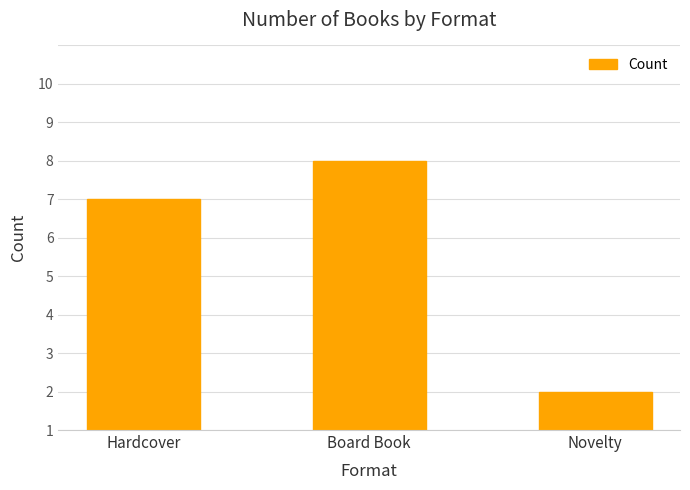

Does the chart contain any negative values?

No